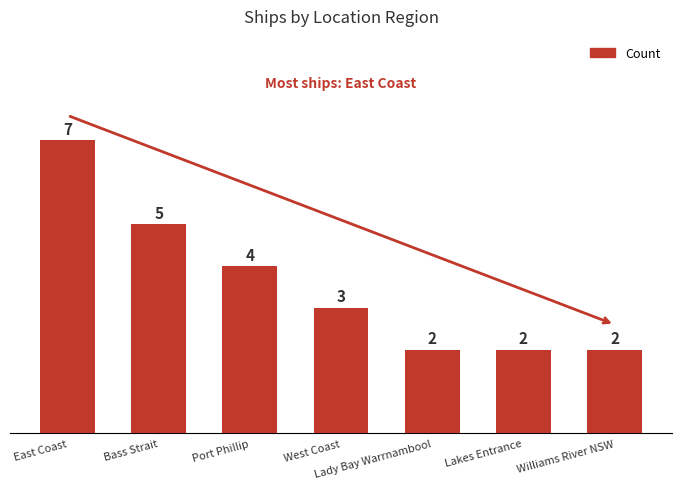

Reading right to left, list all the values displayed in this chart.

2	2	2	3	4	5	7